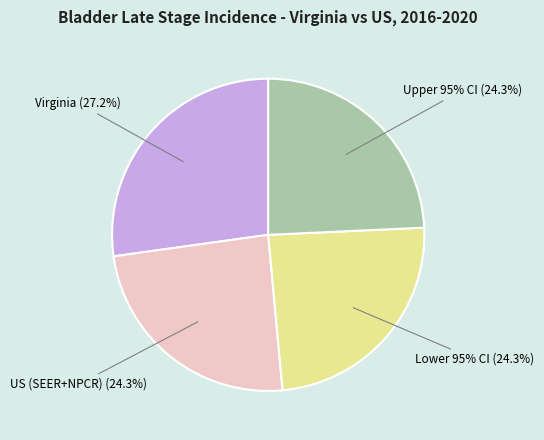

Which has a higher value, Virginia (13.9%) or US SEER+NPCR (12.4%)?

Virginia (13.9%)